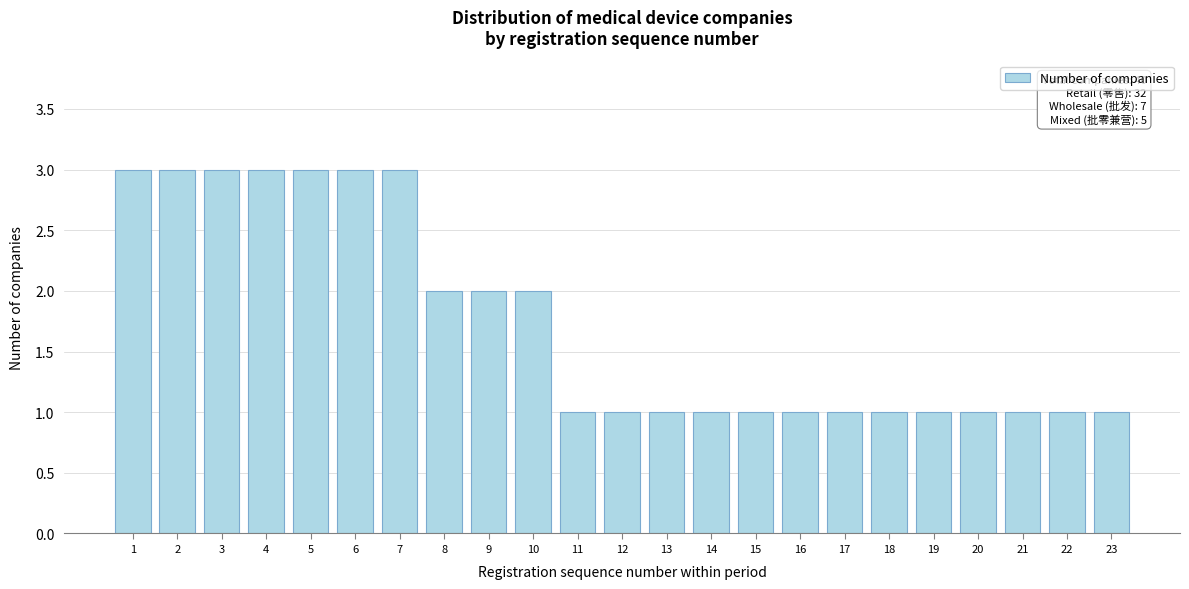

Reading right to left, transcribe all the data shown in this chart.

23=1	22=1	21=1	20=1	19=1	18=1	17=1	16=1	15=1	14=1	13=1	12=1	11=1	10=2	9=2	8=2	7=3	6=3	5=3	4=3	3=3	2=3	1=3